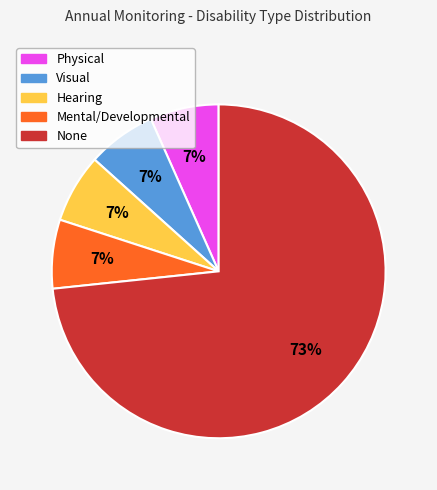

Is there any slice that represents more than half of the pie?

Yes